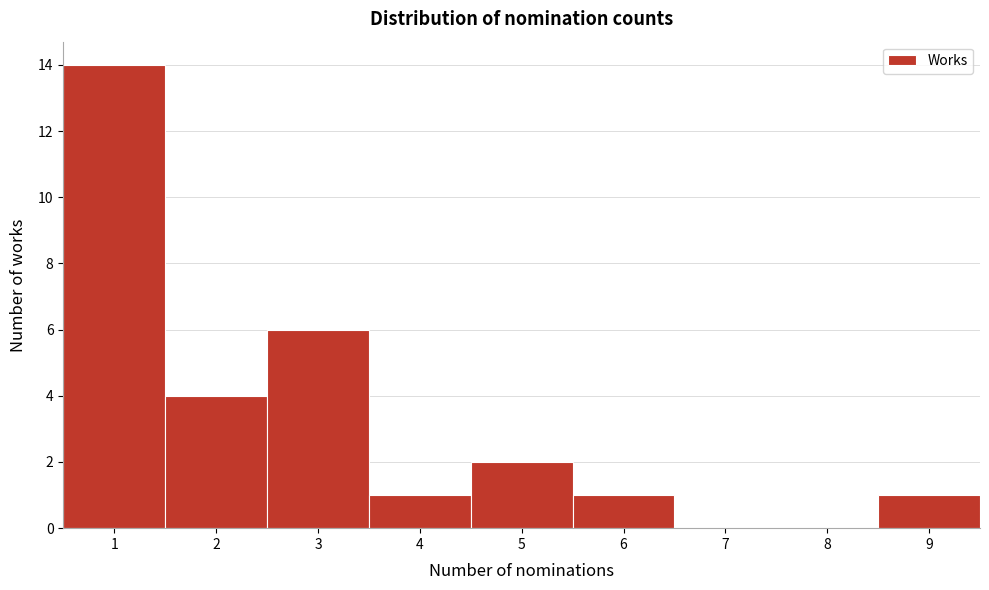

Reading left to right, list every bar in this chart as the range it spans on the x-axis followed by its height. The values are not printed on the chart, so give them approximately, as read against the axis.

0.5 to 1.5: 14
1.5 to 2.5: 4
2.5 to 3.5: 6
3.5 to 4.5: 1
4.5 to 5.5: 2
5.5 to 6.5: 1
6.5 to 7.5: 0
7.5 to 8.5: 0
8.5 to 9.5: 1